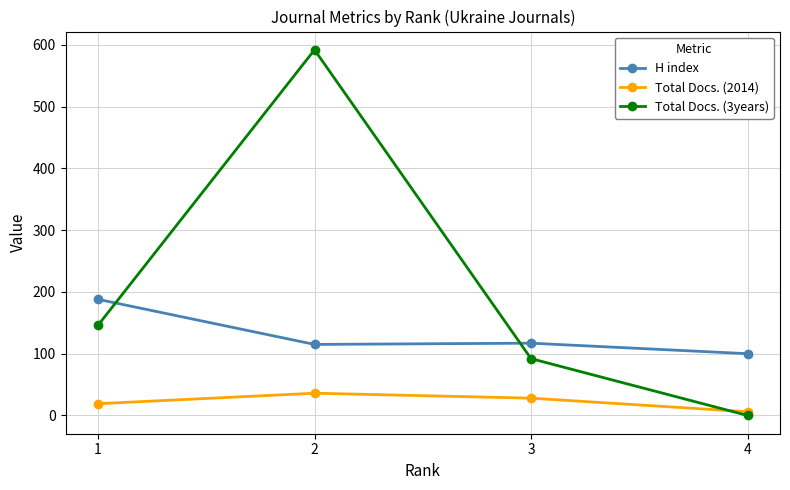

What is the sum of all H index values?

520